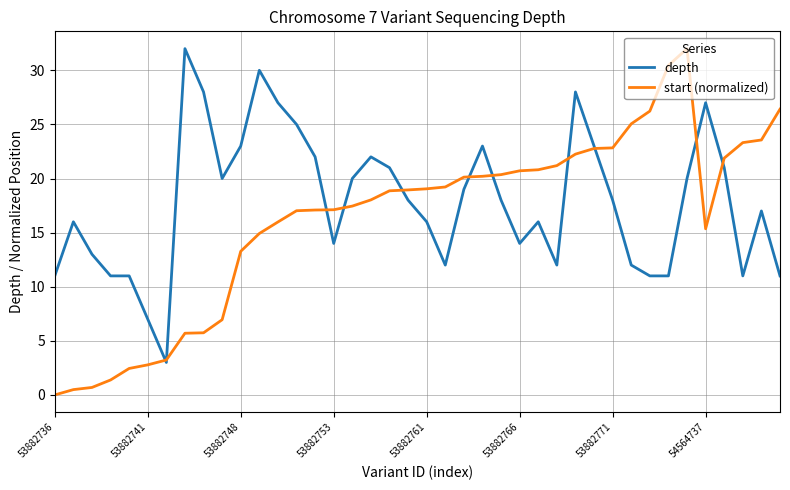

What is the maximum value shown in the chart?

32.0